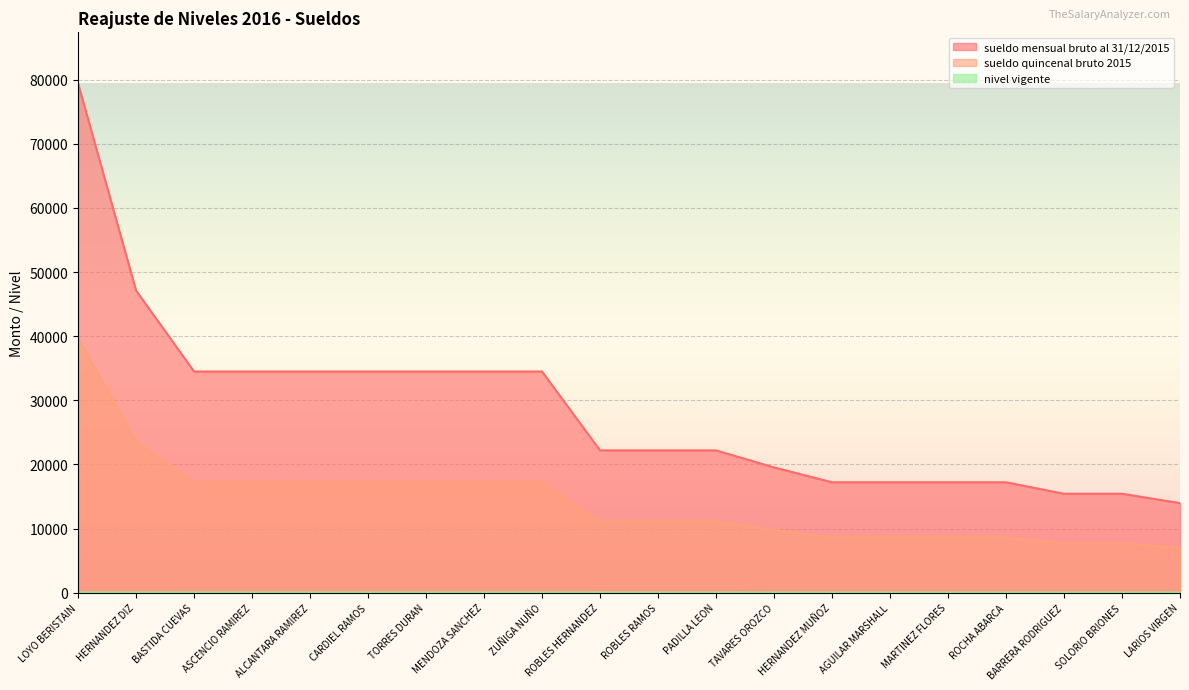

List the labels in order of sueldo mensual bruto al 31/12/2015 value, largest first.

LOYO BERISTAIN, HERNANDEZ DIZ, BASTIDA CUEVAS, ASCENCIO RAMIREZ, ALCANTARA RAMIREZ, CARDIEL RAMOS, TORRES DURAN, MENDOZA SANCHEZ, ZUÑIGA NUÑO, ROBLES HERNANDEZ, ROBLES RAMOS, PADILLA LEON, TAVARES OROZCO, HERNANDEZ MUÑOZ, AGUILAR MARSHALL, MARTINEZ FLORES, ROCHA ABARCA, BARRERA RODRIGUEZ, SOLORIO BRIONES, LARIOS VIRGEN